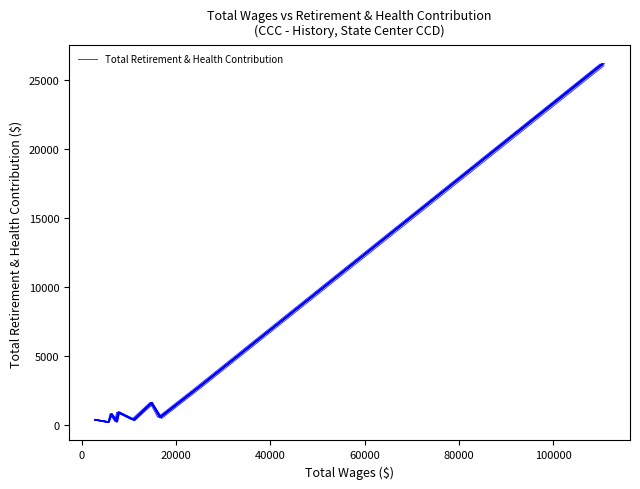

How many distinct data groups are displayed?

1